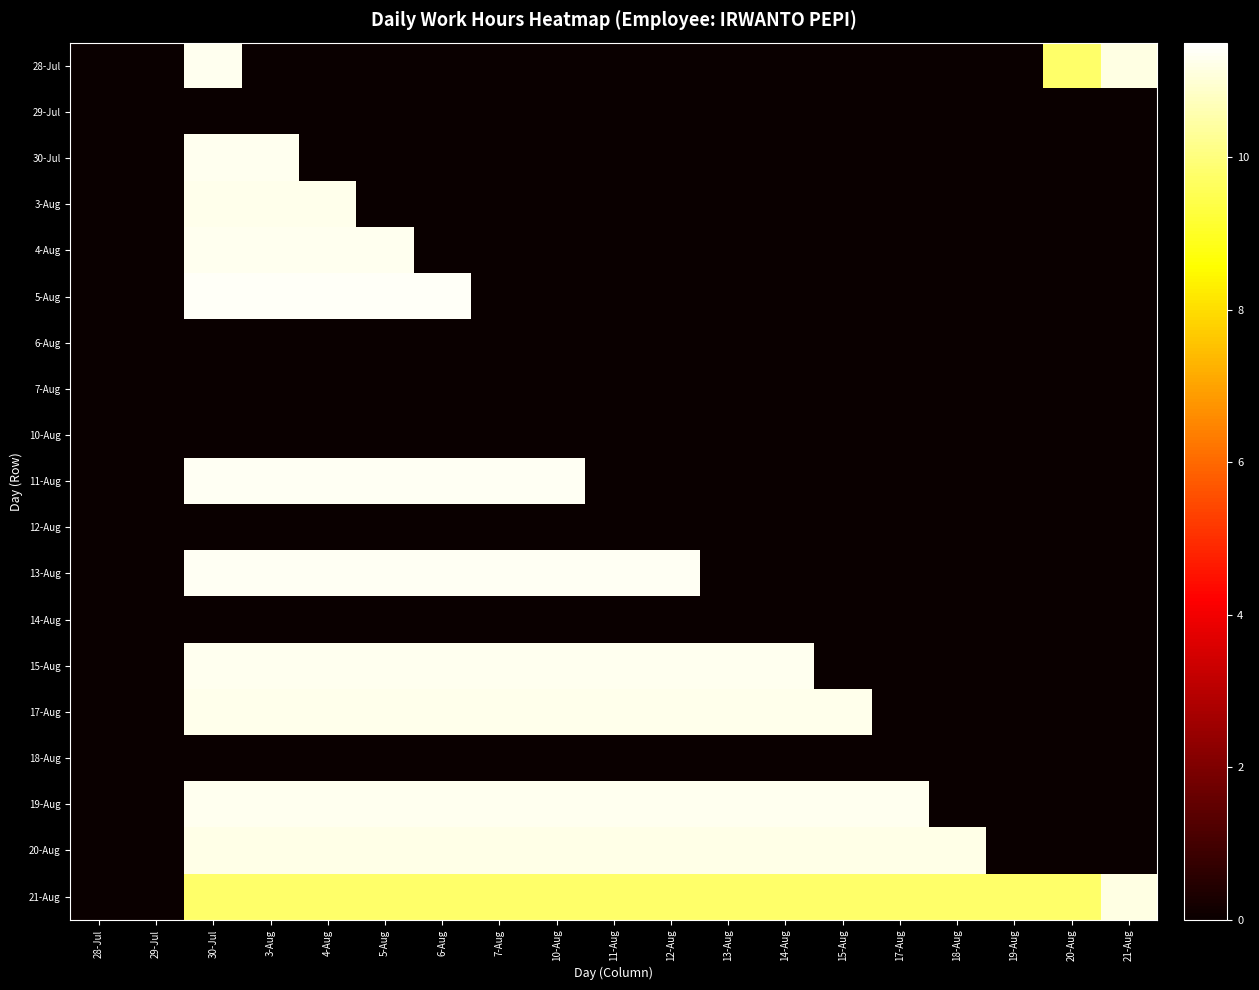

Count the number of categories in the chart.

19